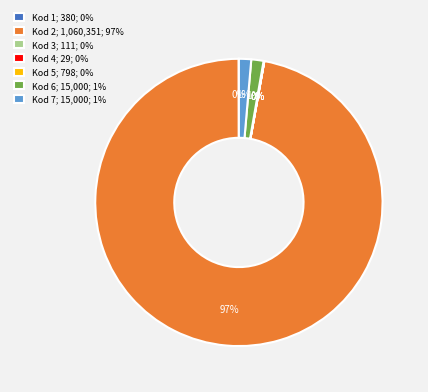

Does Kod 2; 1,060,351; 97% account for over 50% of the chart?

Yes